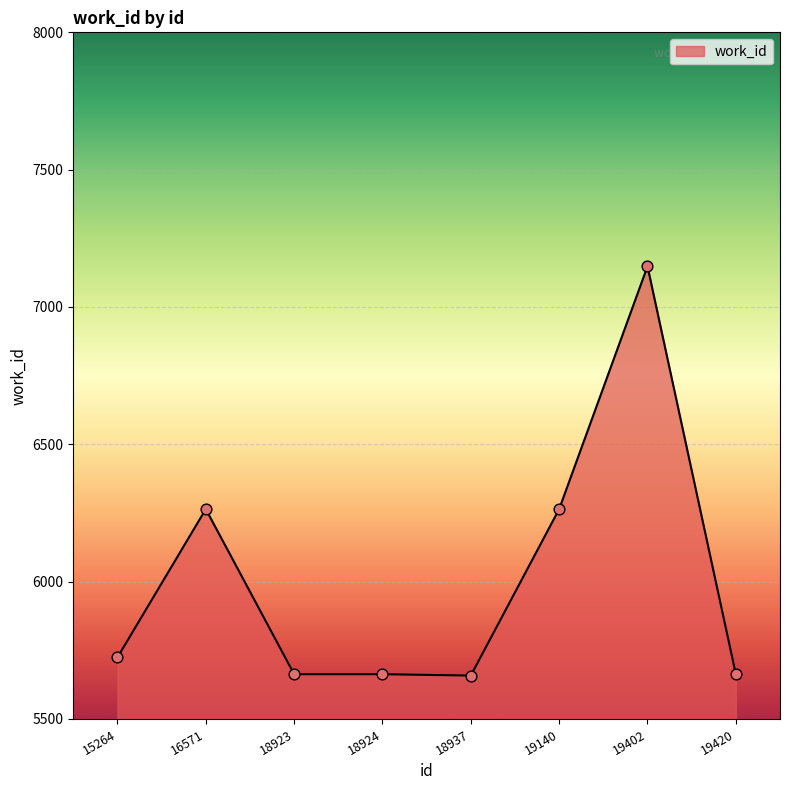

What is the change in value from 16571 to 19402?

+884